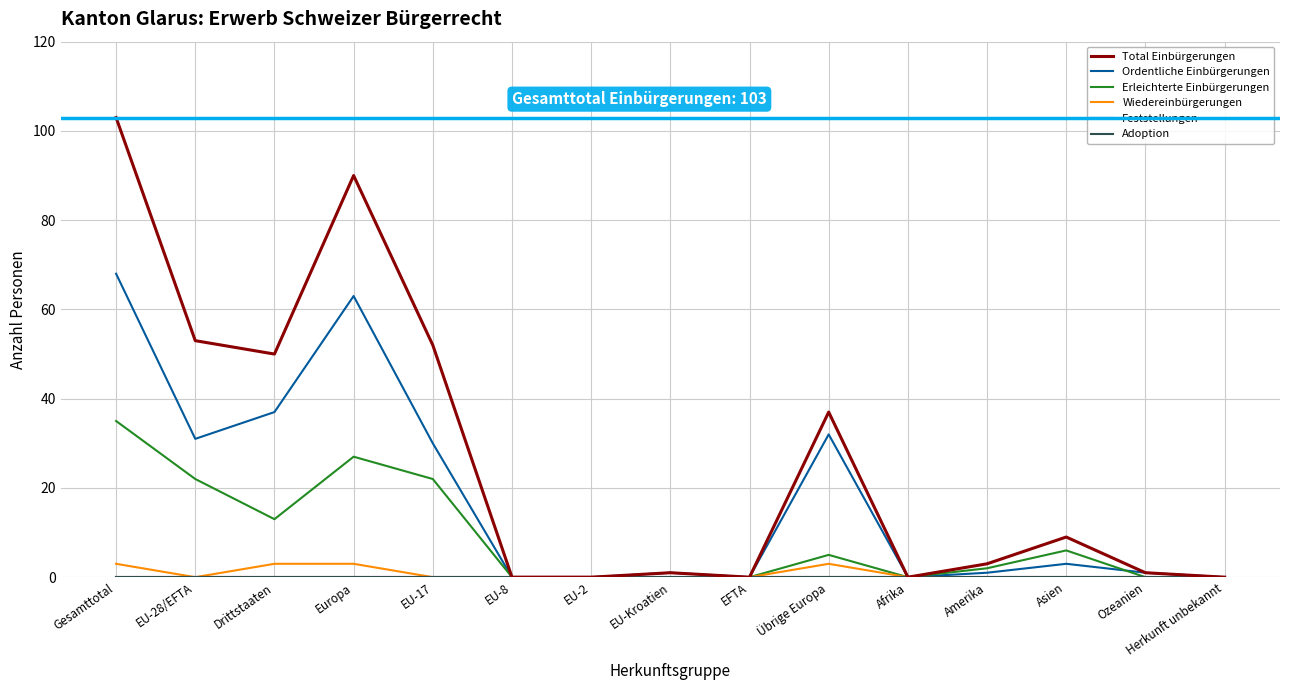

Reading right to left, what are all the values shown in this chart?

Total Einbürgerungen: 0	1	9	3	0	37	0	1	0	0	52	90	50	53	103
Ordentliche Einbürgerungen: 0	1	3	1	0	32	0	1	0	0	30	63	37	31	68
Erleichterte Einbürgerungen: 0	0	6	2	0	5	0	0	0	0	22	27	13	22	35
Wiedereinbürgerungen: 0	0	0	0	0	3	0	0	0	0	0	3	3	0	3
Feststellungen: 0	0	0	0	0	0	0	0	0	0	0	0	0	0	0
Adoption: 0	0	0	0	0	0	0	0	0	0	0	0	0	0	0